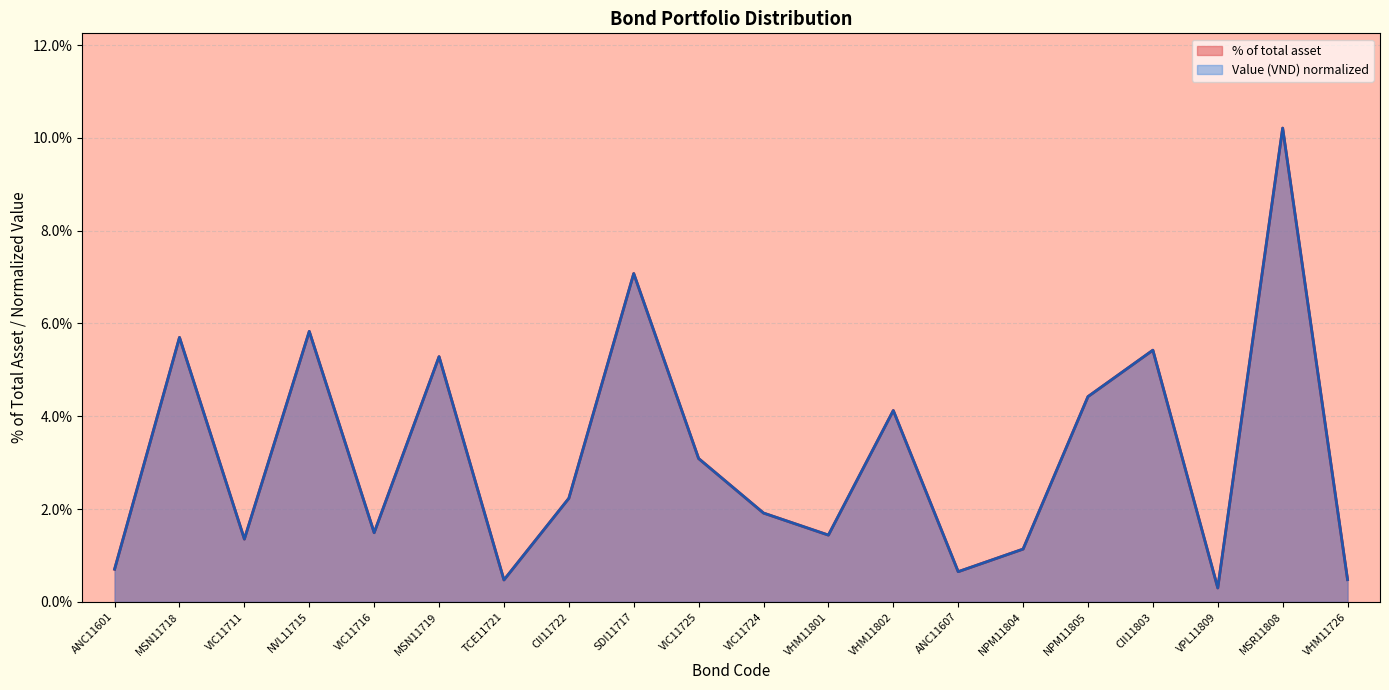

Is the value of Value (VND) scaled at VIC11724 greater than the value of % of total asset at CII11803?

No